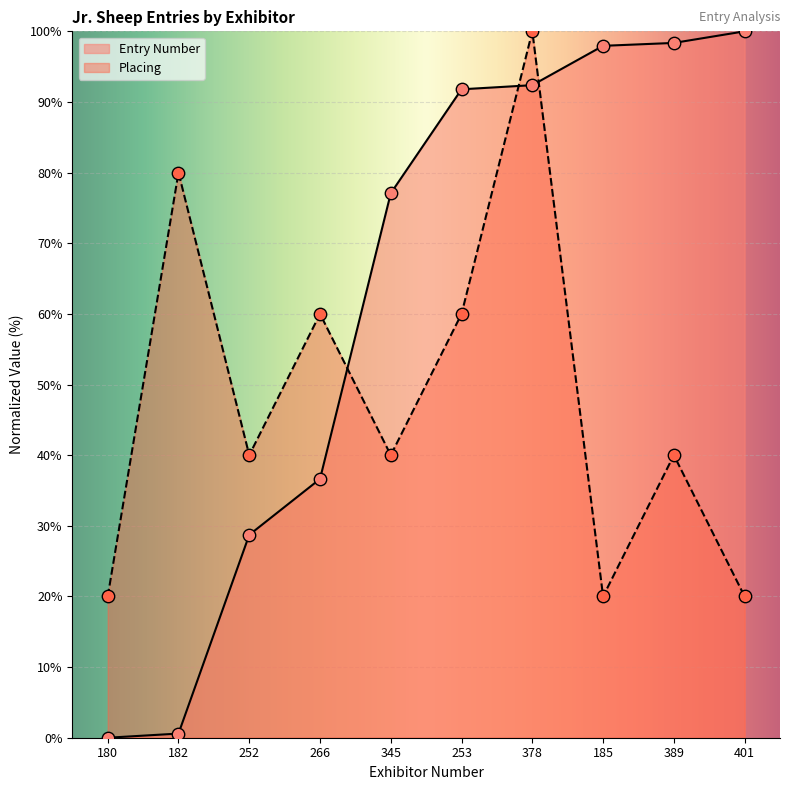

What are all the series names shown in the legend?

Entry Number, Placing